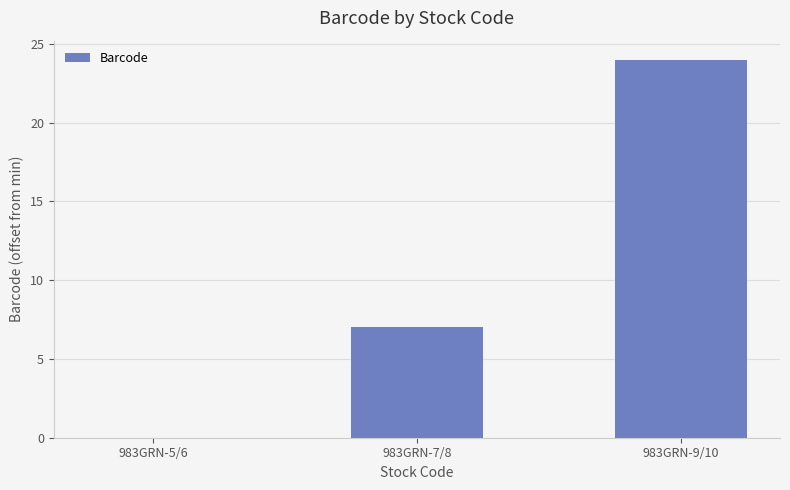

At which label is the value closest to 12?

983GRN-7/8